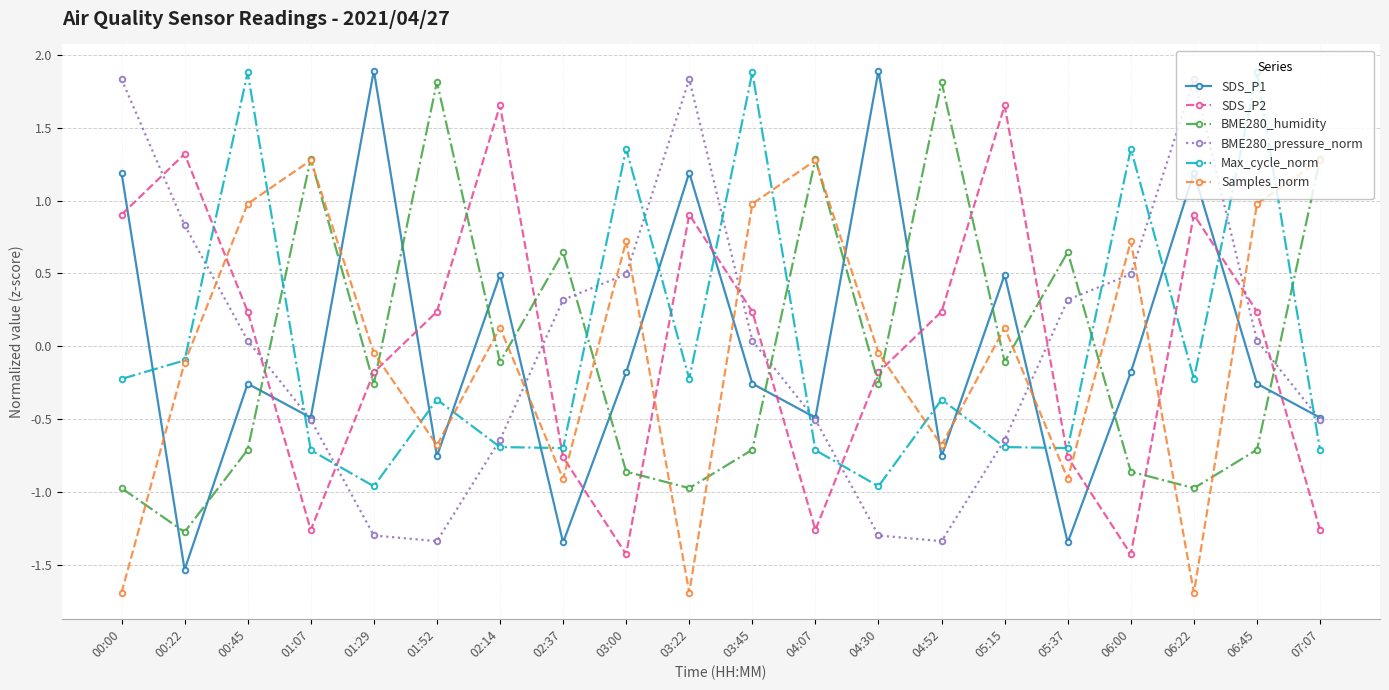

What is the total value across all series at 01:52?

-1.1